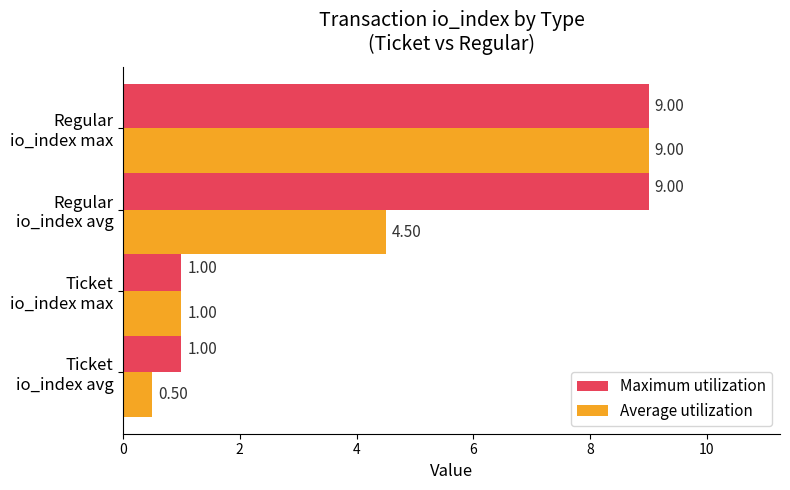

List the series in order of their overall mean, lowest first.

Average utilization, Maximum utilization